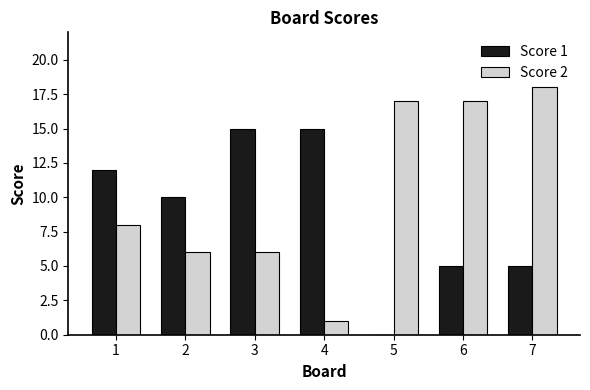

How many values in Score 1 are above zero?

6